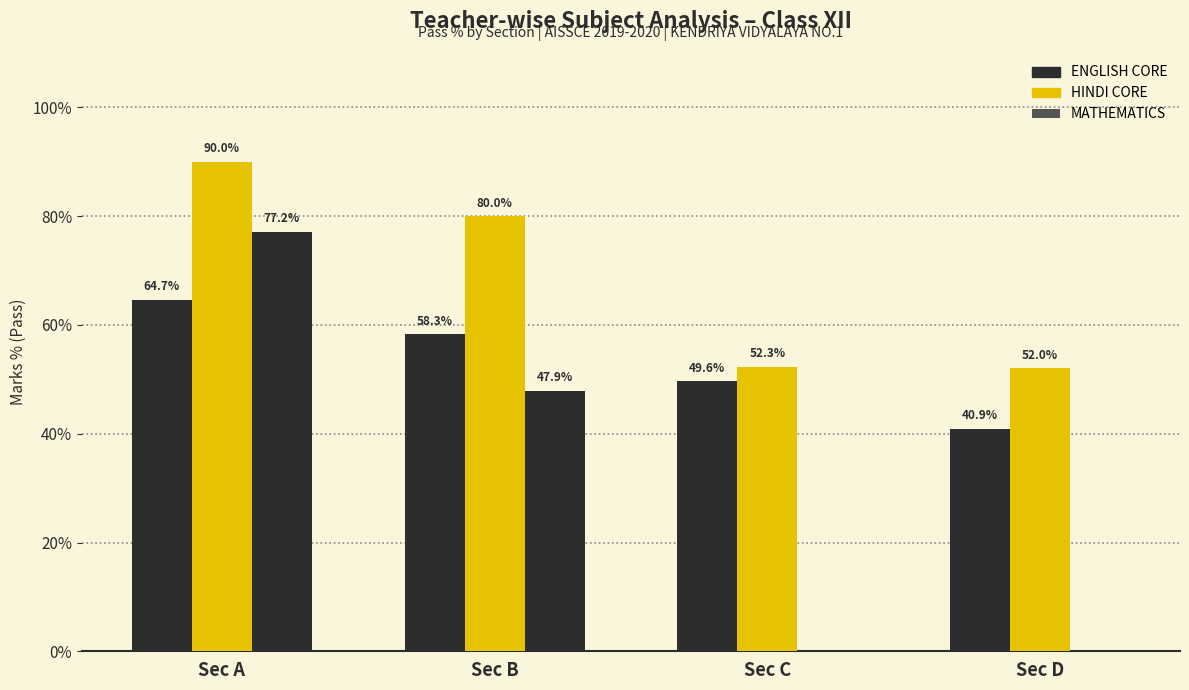

The MATHEMATICS series shows 77.2 at Sec A. True or false?

True